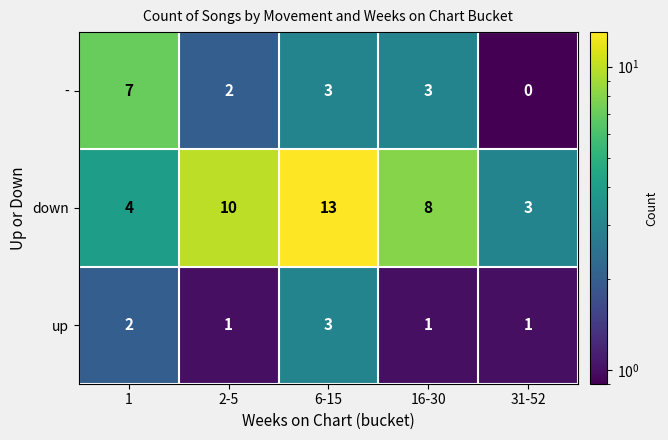

At which label does down first exceed 8?

2-5